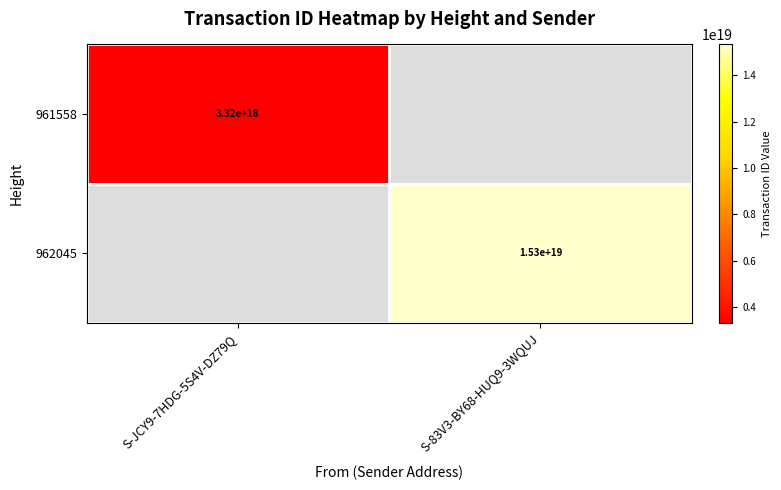

What is the greatest value displayed?

15328895869903151104.0